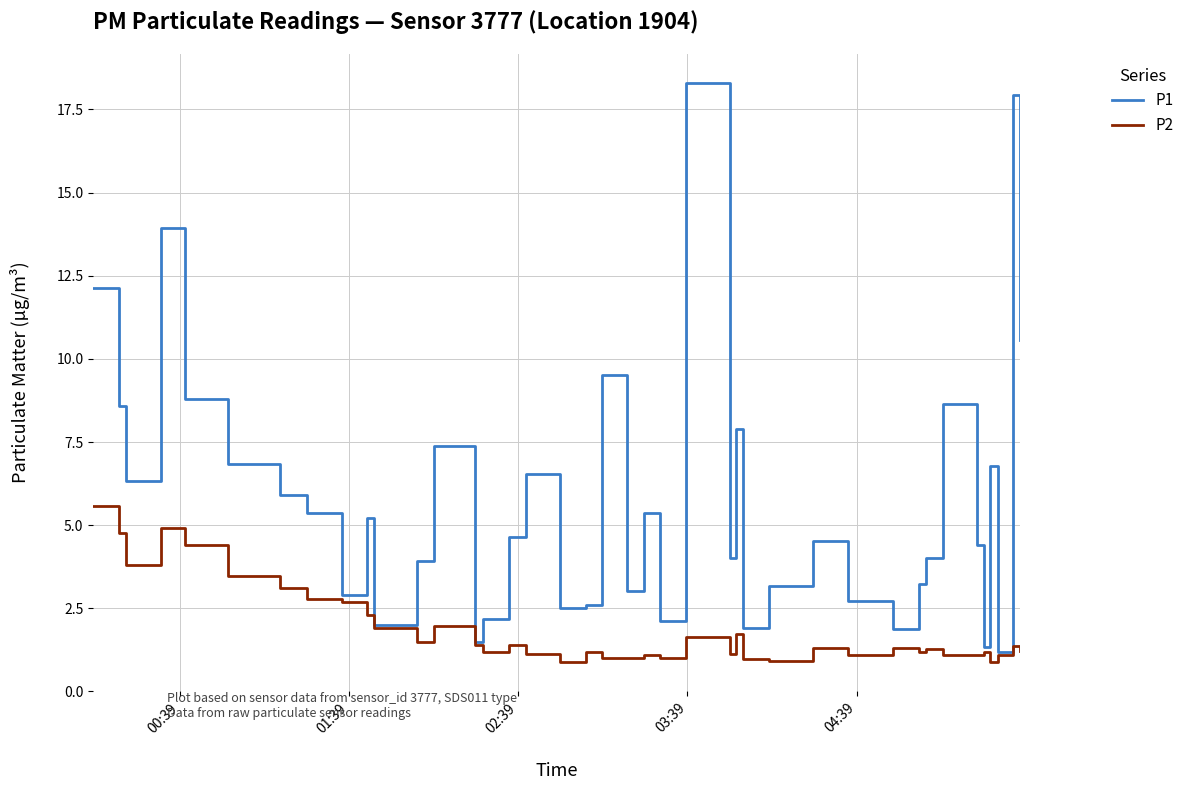

Which series has the largest total across all categories?

P1